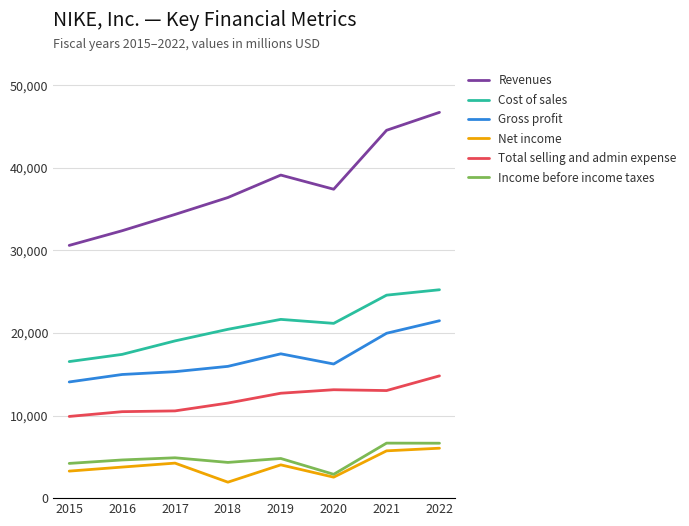

True or false: Revenues has a value of 18573 at 2018.

False